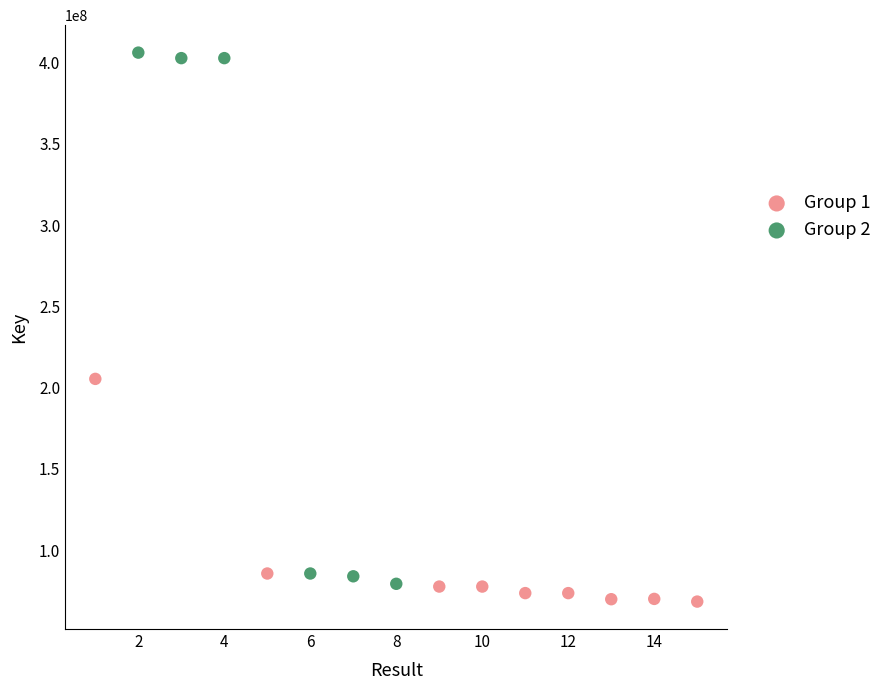

Which series reaches the maximum Y coordinate?

Group 2